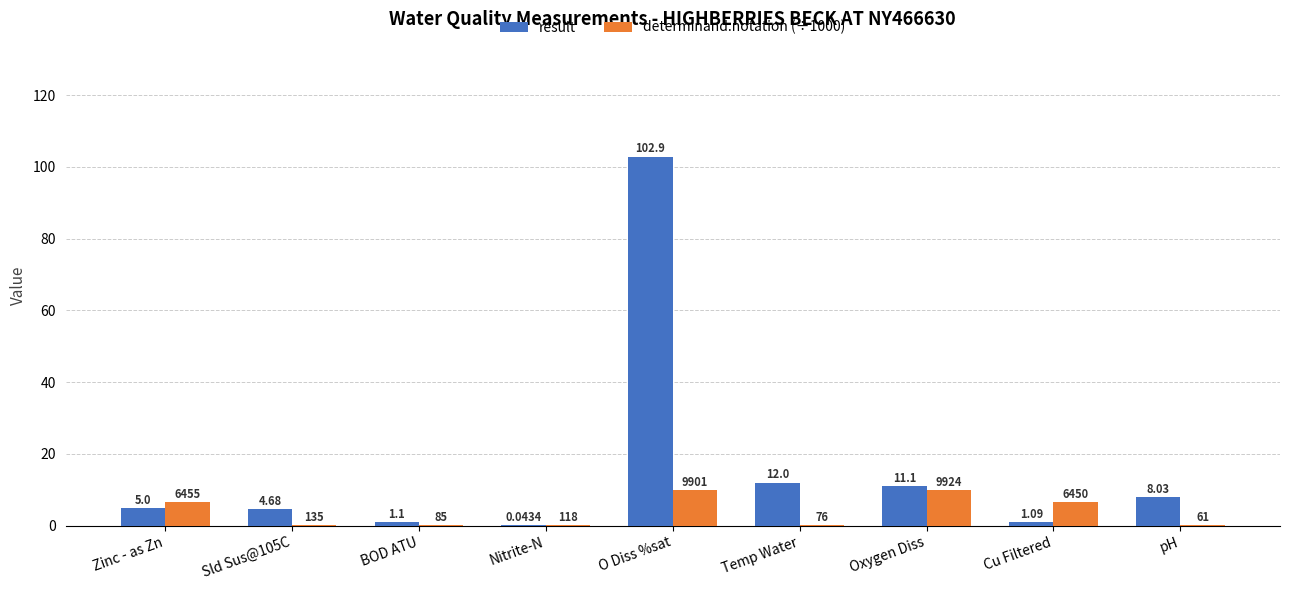

What is the total value across all series at Oxygen Diss?

21.0